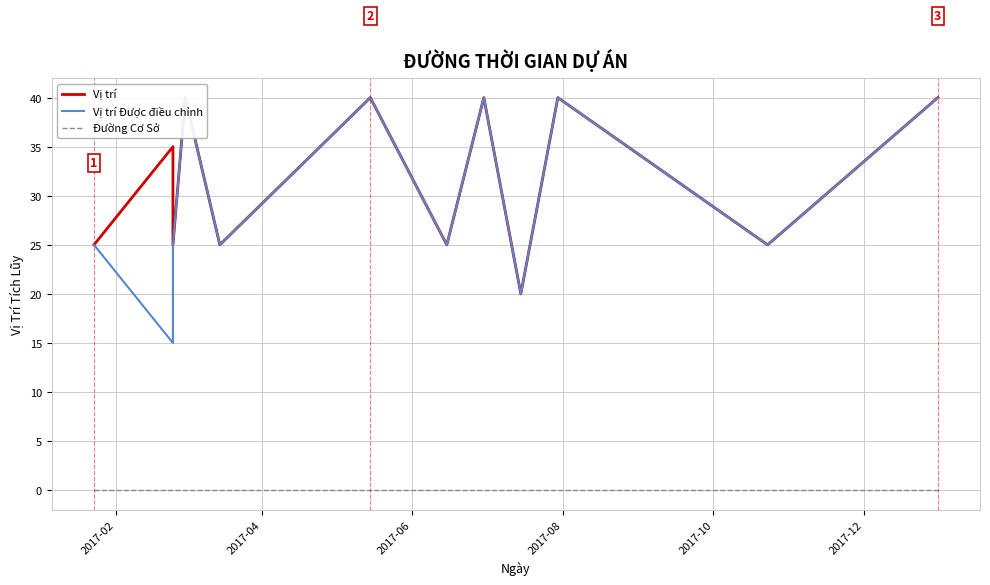

Reading left to right, what are all the values shown in this chart?

Vị trí: 25	35	25	40	25	40	25	40	20	40	25	40
Vị trí Được điều chỉnh: 25	15	25	40	25	40	25	40	20	40	25	40
Đường Cơ Sở: 0	0	0	0	0	0	0	0	0	0	0	0